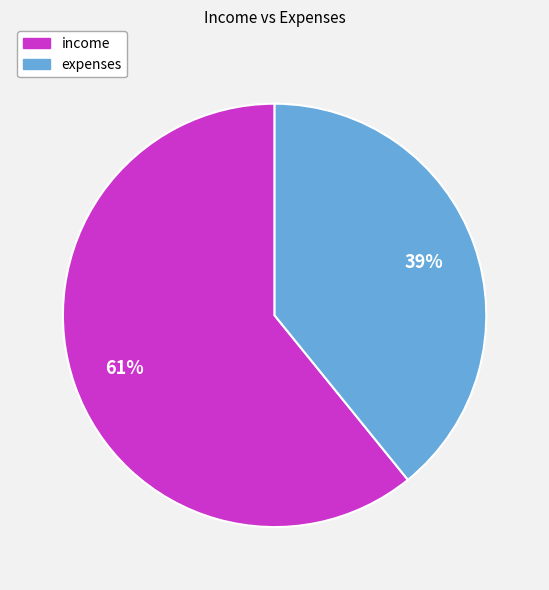

To the nearest percent, what portion does income represent?

61%